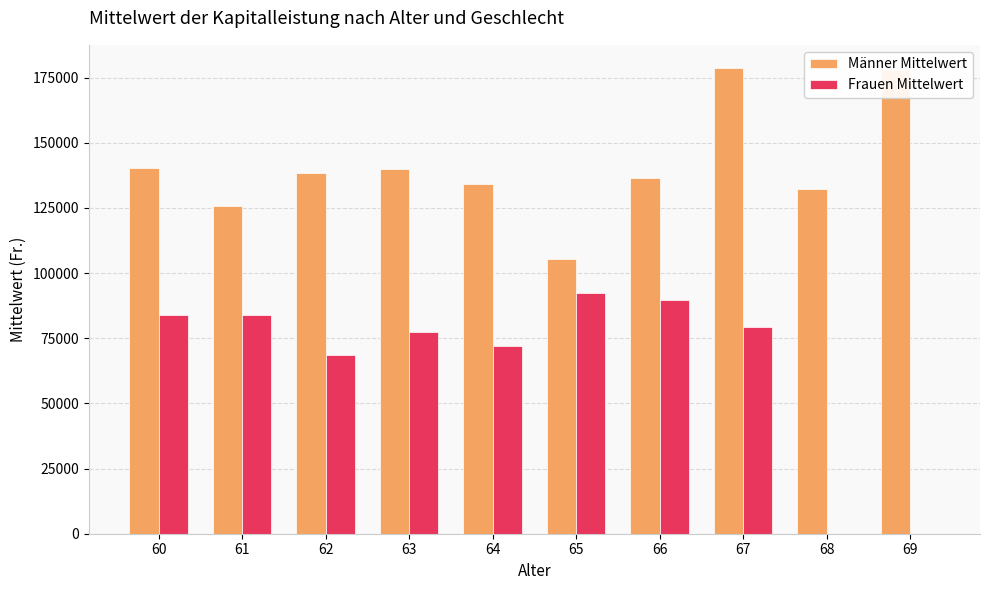

What is the maximum value shown in the chart?

178626.6